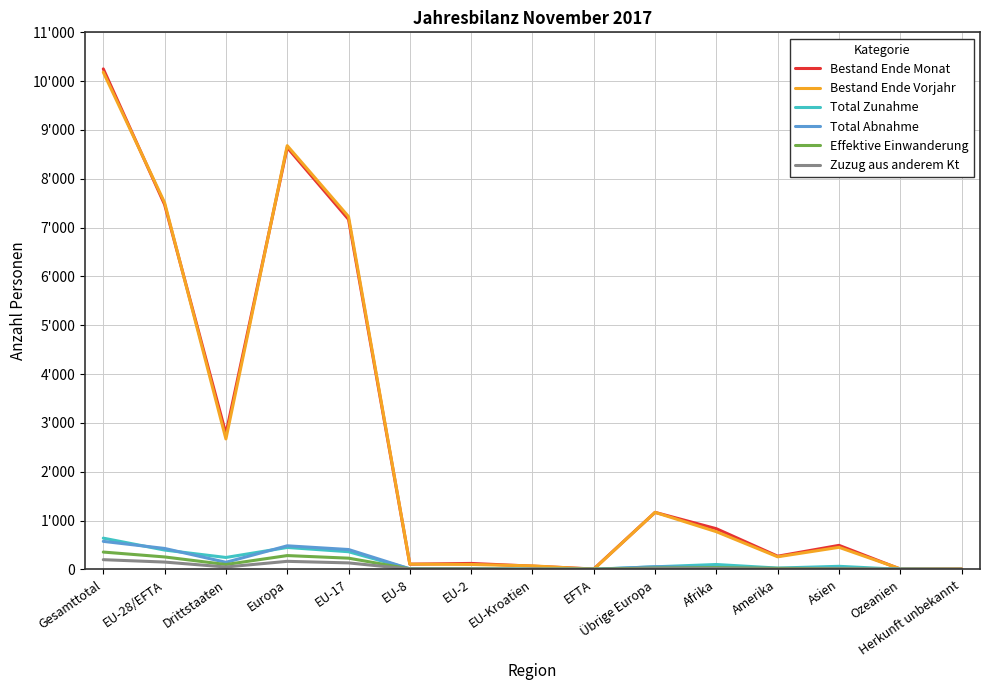

At which label does Total Abnahme first exceed 23?

Gesamttotal